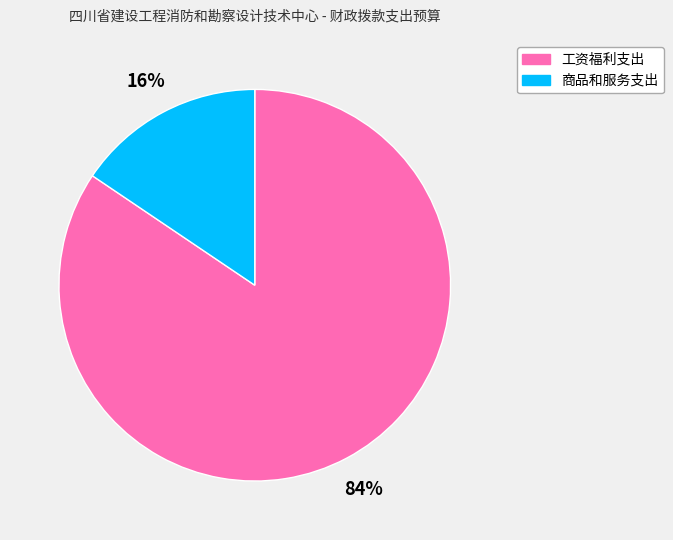

Is 工资福利支出 the majority of the pie?

Yes